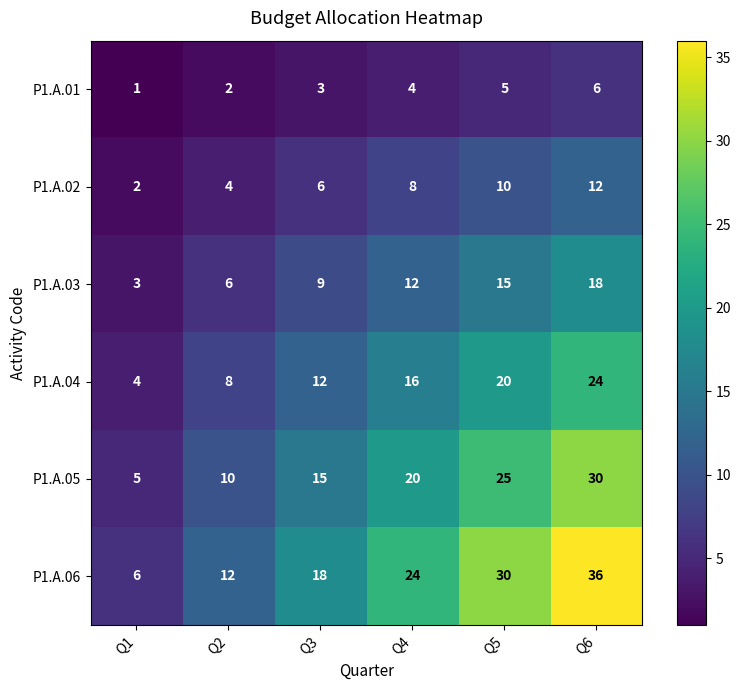

Which category has the lowest value in the P1.A.06 series?

Q1